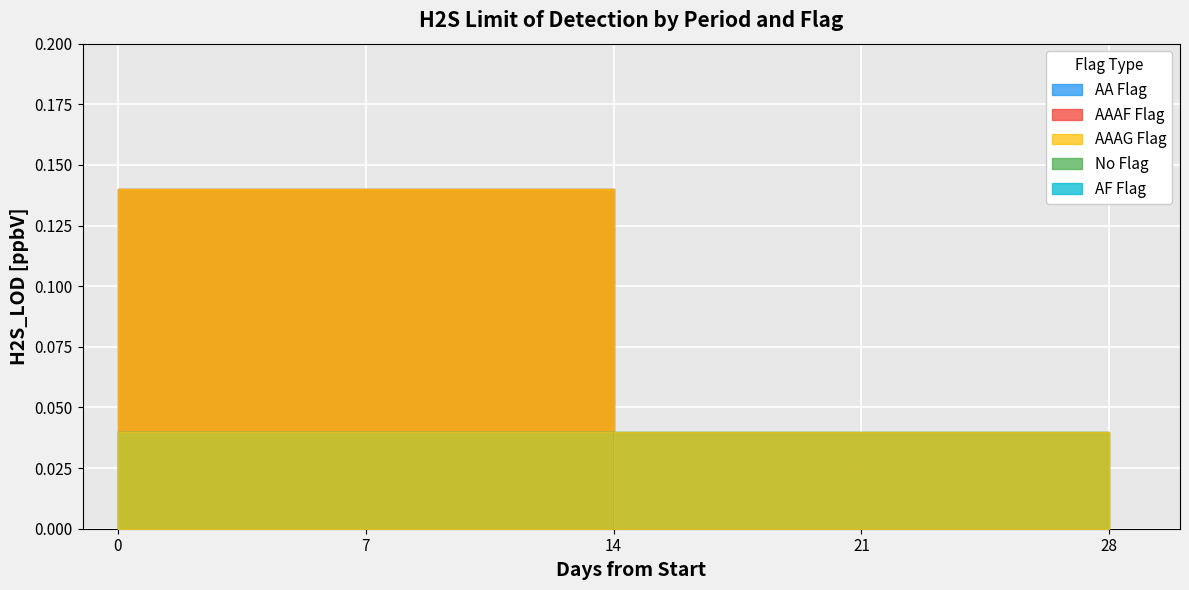

The H2S_LOD_[ppbV] (period 2) series shows 0.1 at 2. True or false?

False